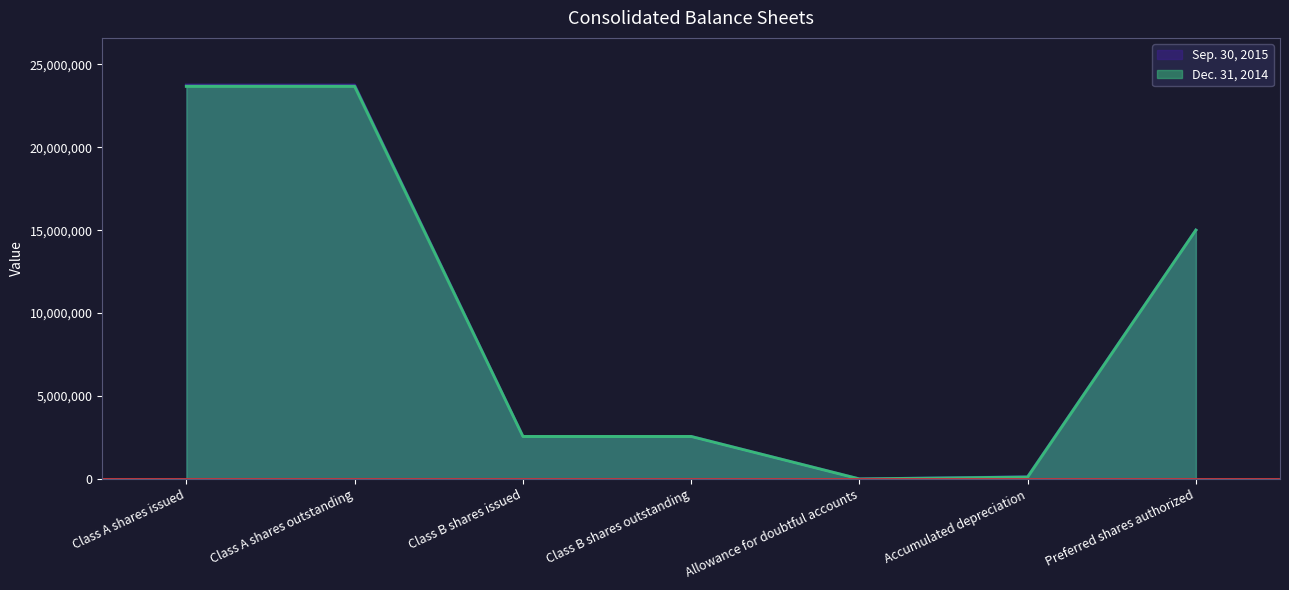

Reading right to left, list all the values displayed in this chart.

Sep. 30, 2015: Preferred shares authorized=15000000	Accumulated depreciation=135365	Allowance for doubtful accounts=1474	Class B shares outstanding=2562000	Class B shares issued=2562000	Class A shares outstanding=23742000	Class A shares issued=23742000
Dec. 31, 2014: Preferred shares authorized=15000000	Accumulated depreciation=117679	Allowance for doubtful accounts=2191	Class B shares outstanding=2562000	Class B shares issued=2562000	Class A shares outstanding=23671000	Class A shares issued=23671000